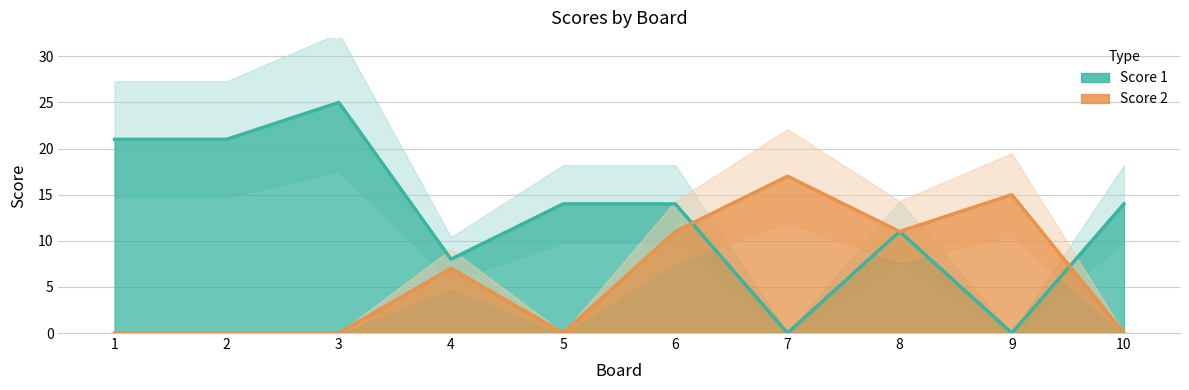

Which series has the largest total across all categories?

Score 1